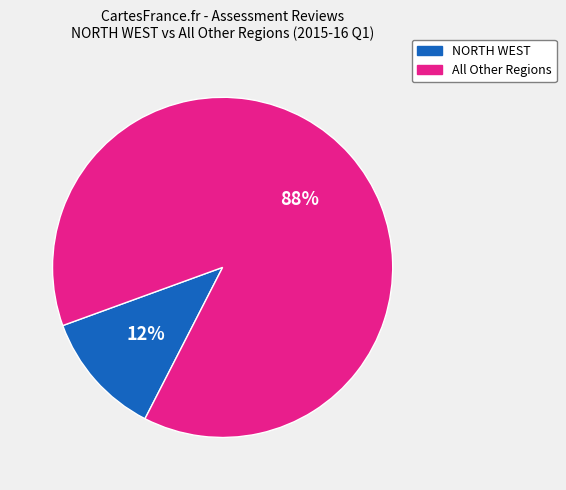

Between All Other Regions and NORTH WEST, which is larger?

All Other Regions